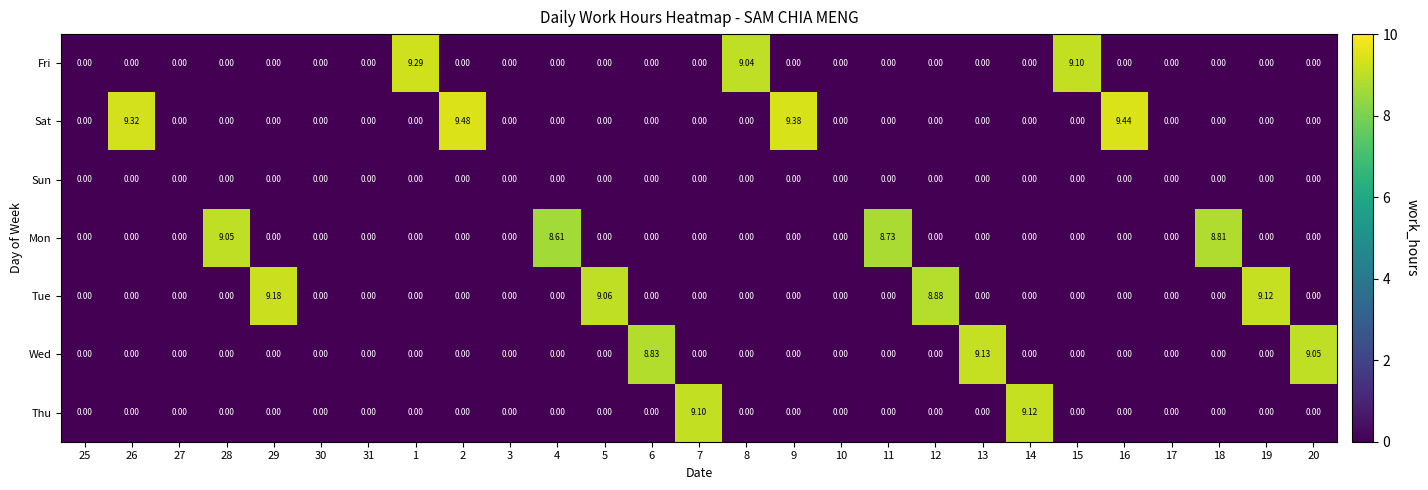

At which category does the chart reach its peak across all series?

2